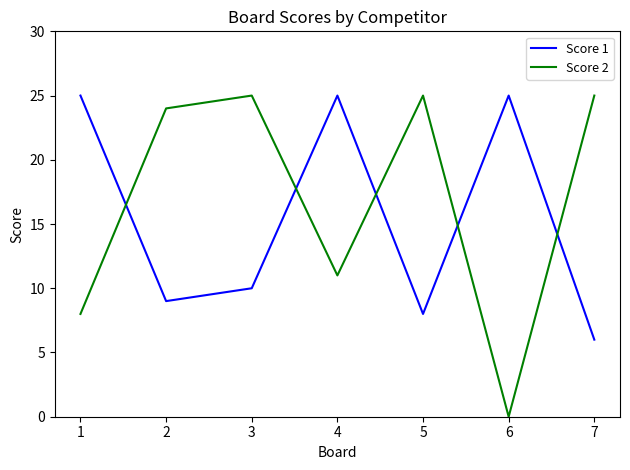

Which series changed the most between 4 and 5?

Score 1